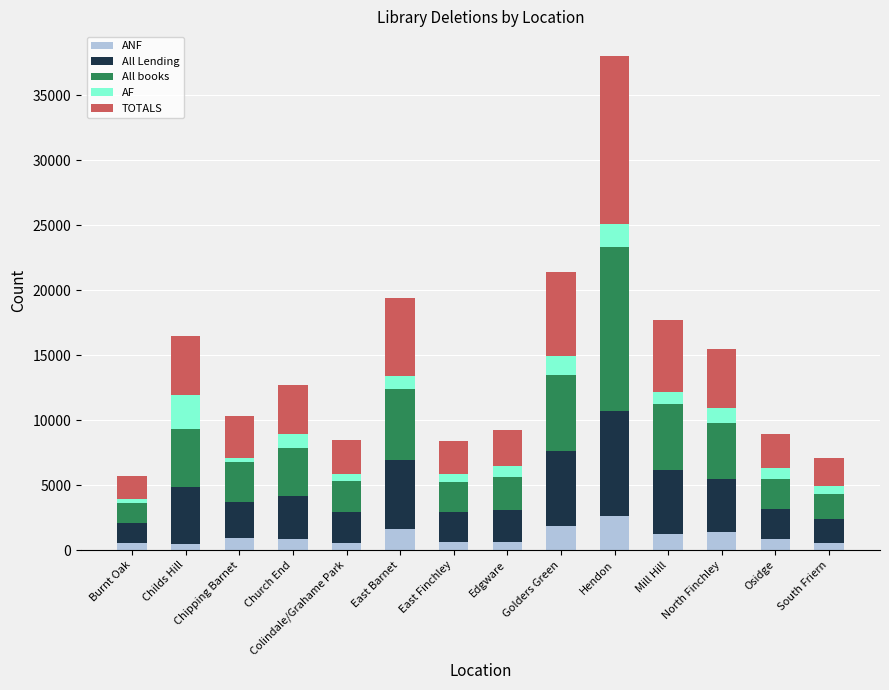

What is the difference between the second highest and minimum values in the ANF series?

1388